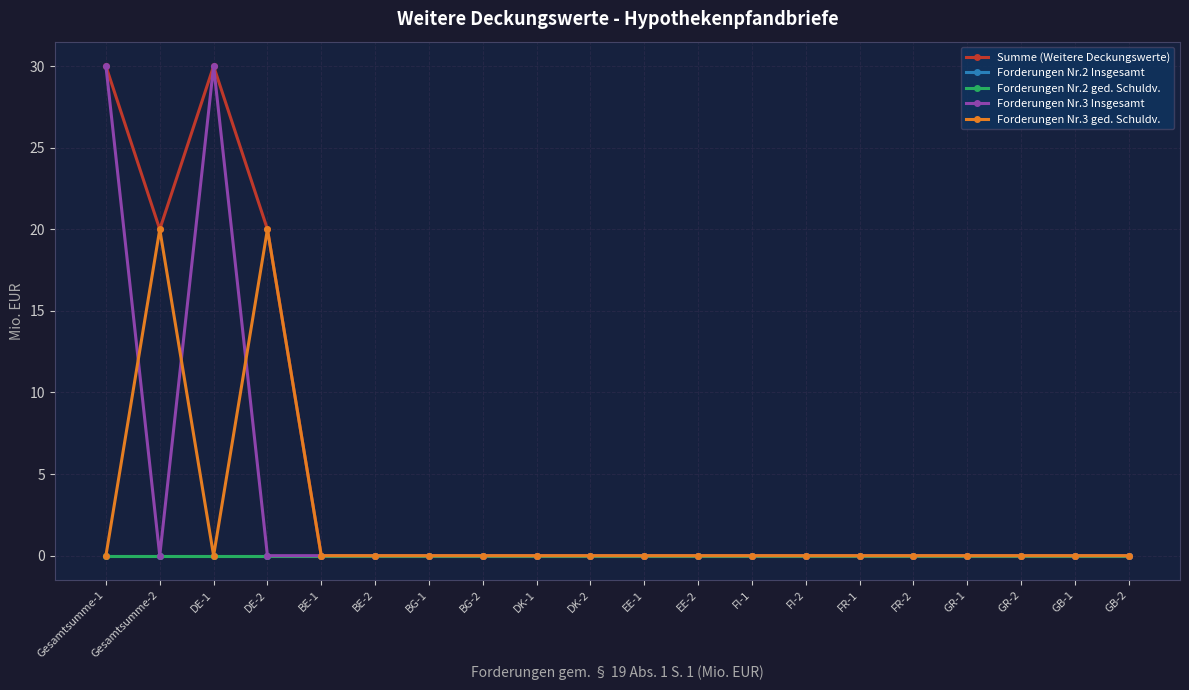

Which series has the widest spread of values?

Summe (Weitere Deckungswerte)